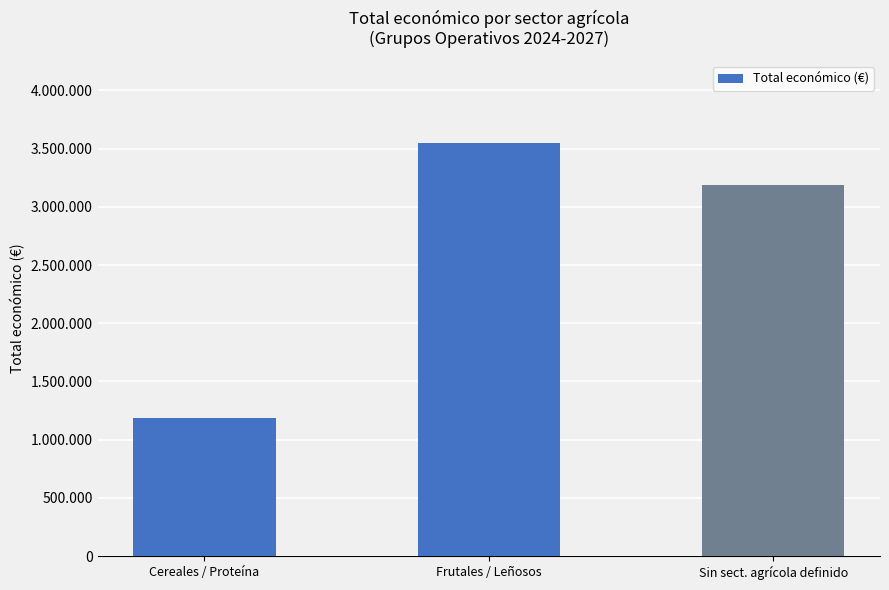

What is the average value?

2642112